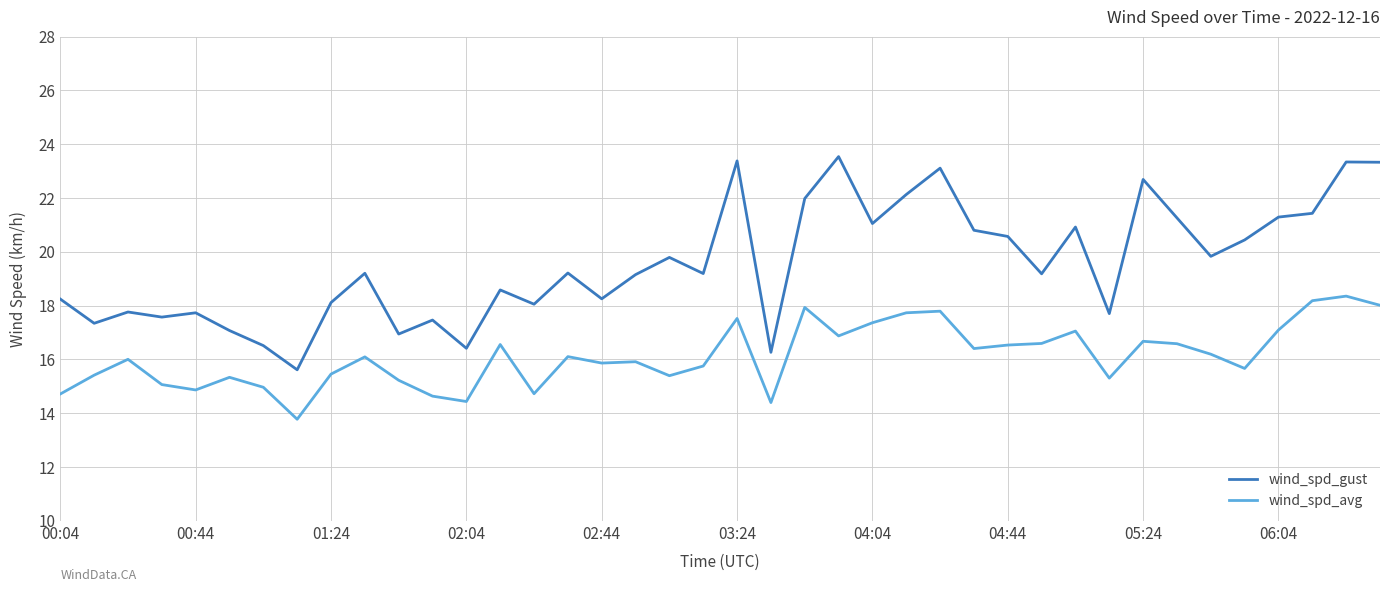

Rank the series by their average value, from lowest to highest.

wind_spd_avg, wind_spd_gust